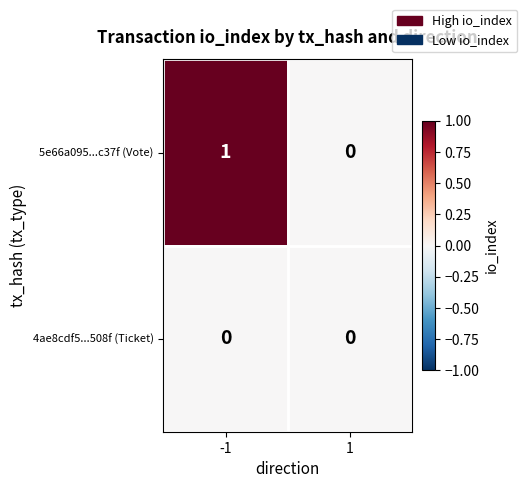

List the series in order of their peak value, lowest first.

4ae8cdf5...508f (Ticket), 5e66a095...c37f (Vote)